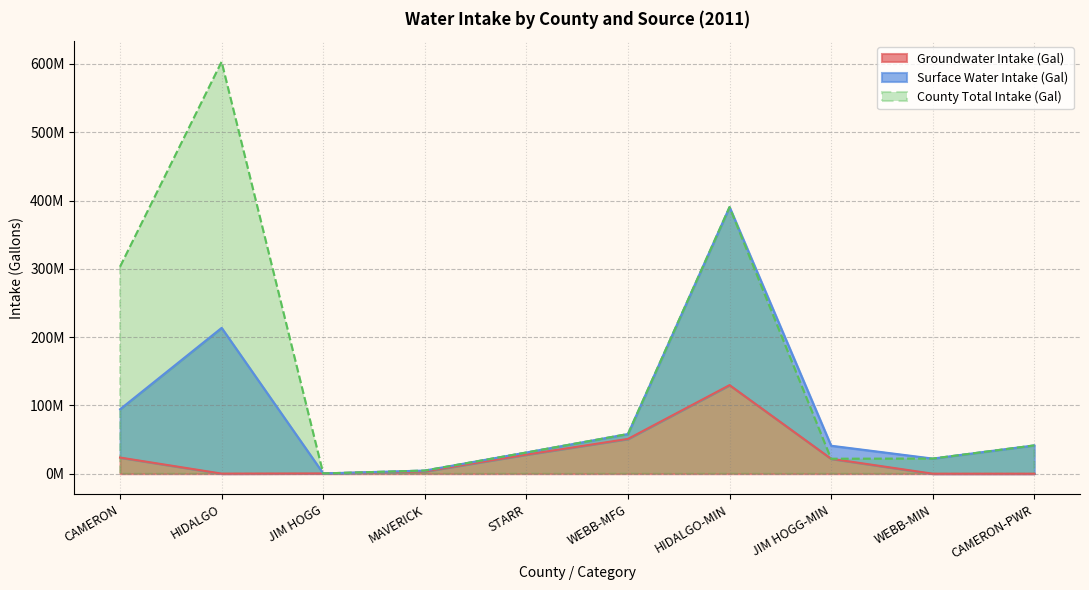

How many interior local peaks does the Groundwater Intake (Gal) series have?

1